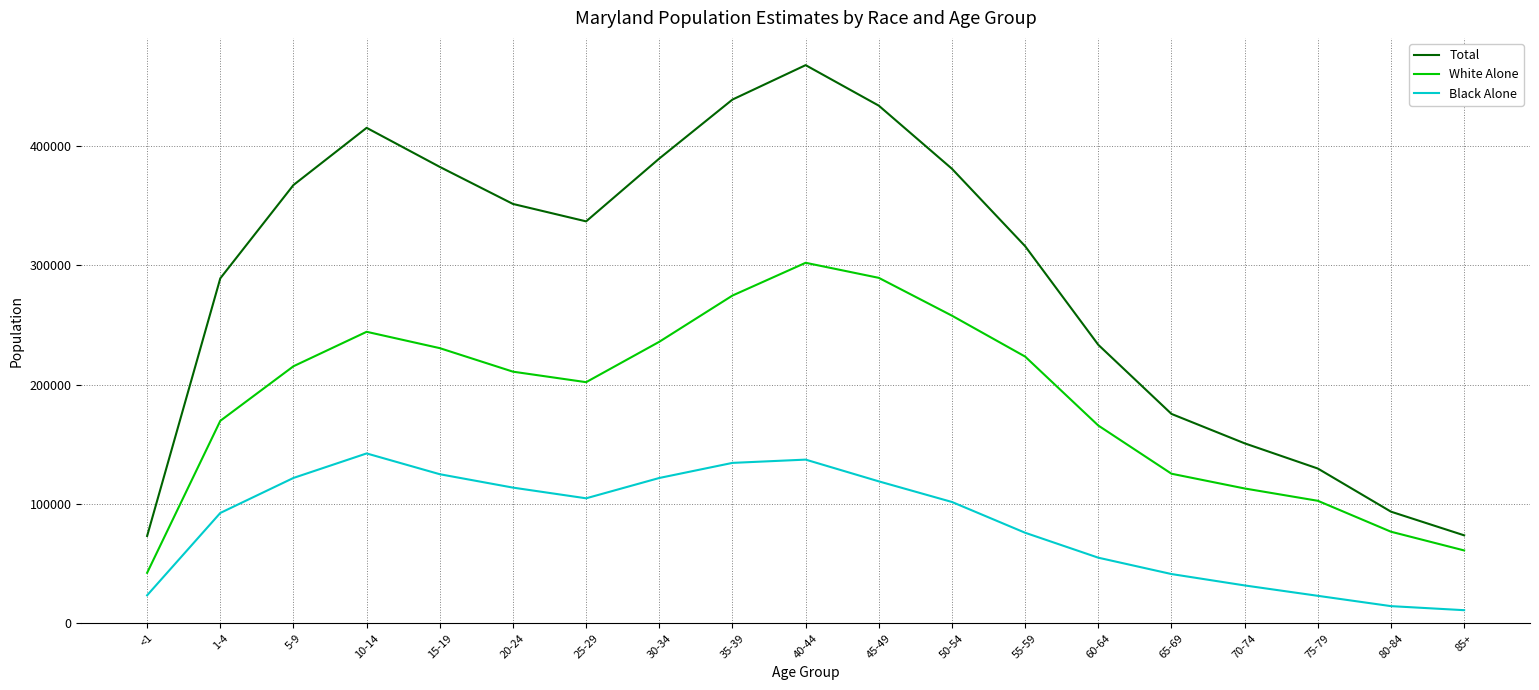

Rank the series at <1 from lowest to highest value.

Black Alone, White Alone, Total